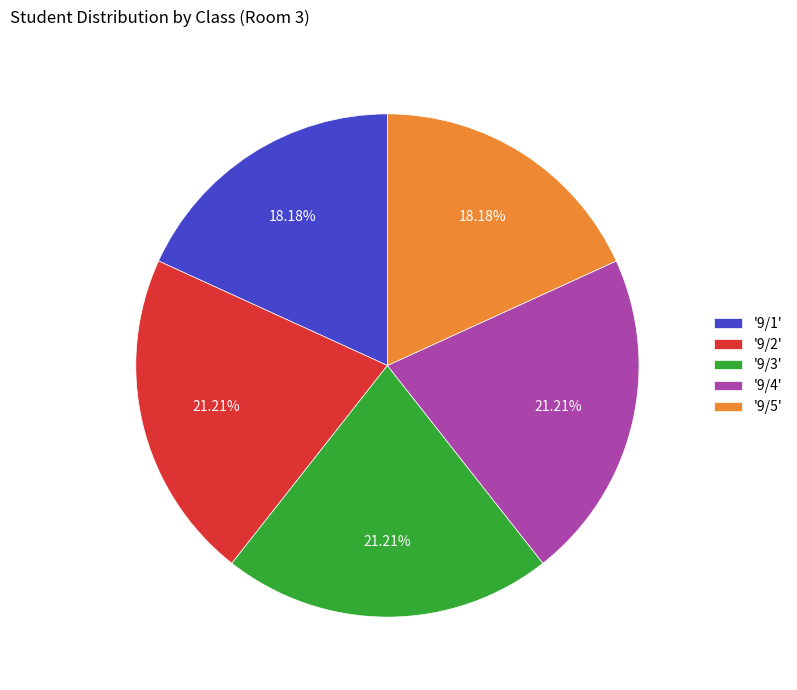

Is '9/1' the majority of the pie?

No